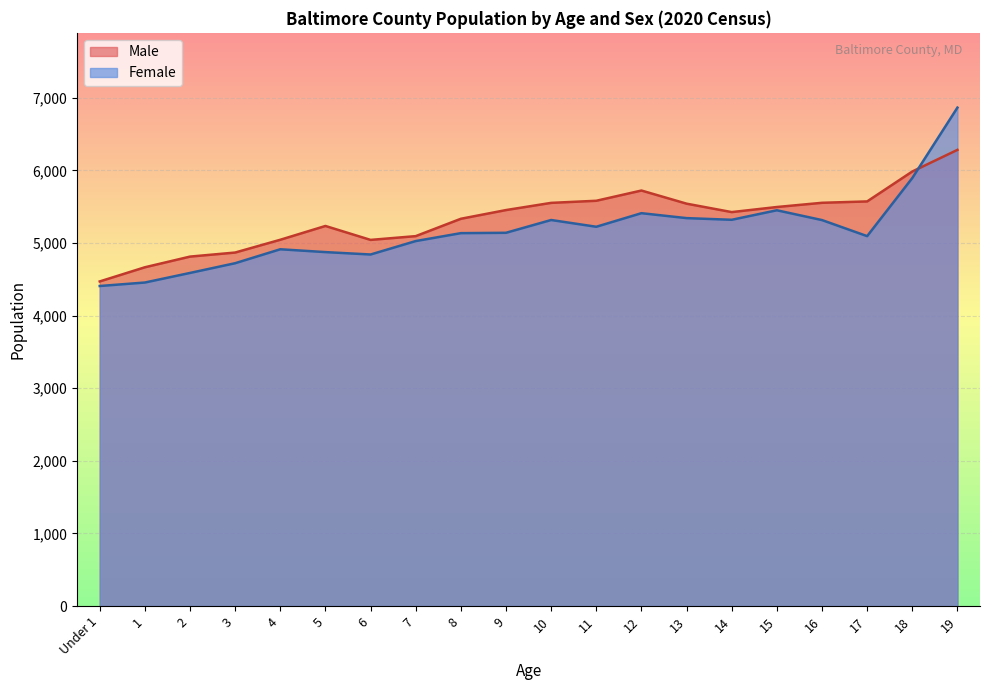

What is the label of the 19th point from the right?

1